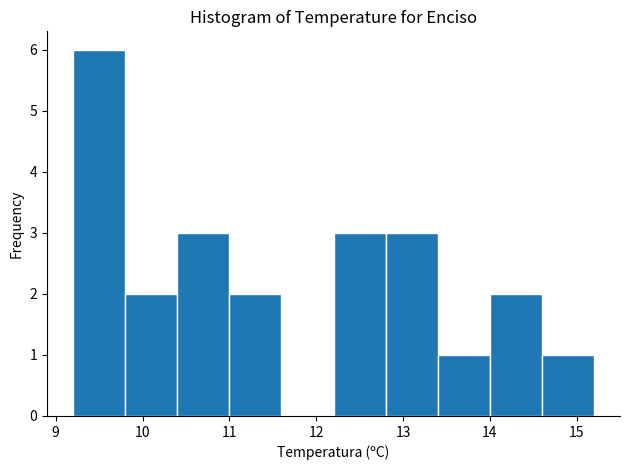

Over which range of the x-axis is the bar tallest?

9.2 to 9.8